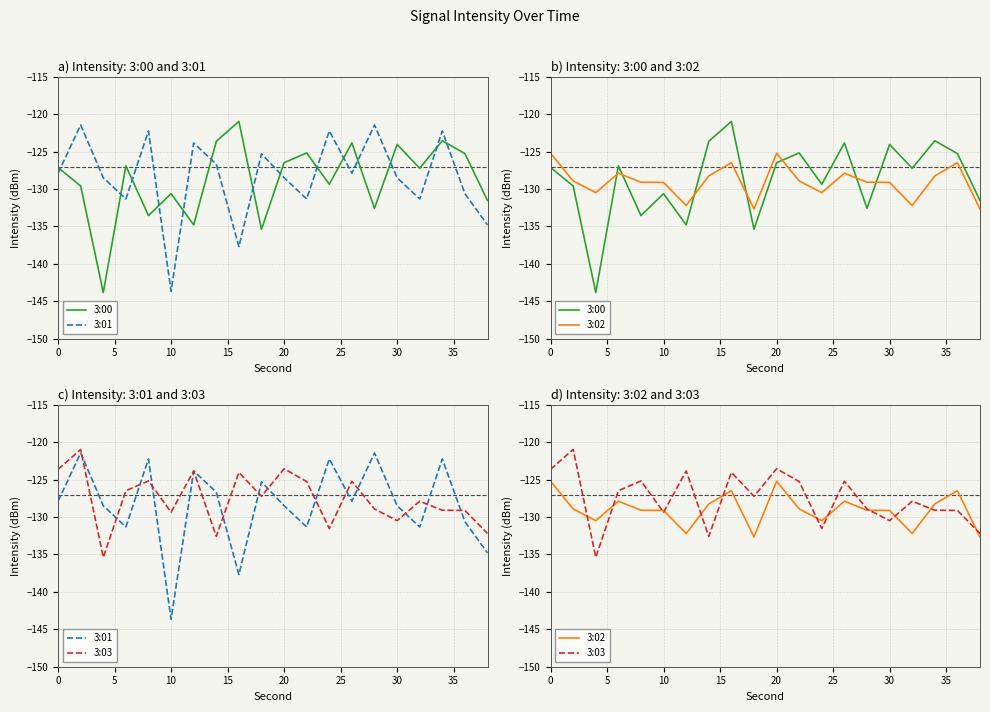

What is the difference between the maximum and second lowest values in the 3:03 series?

11.6